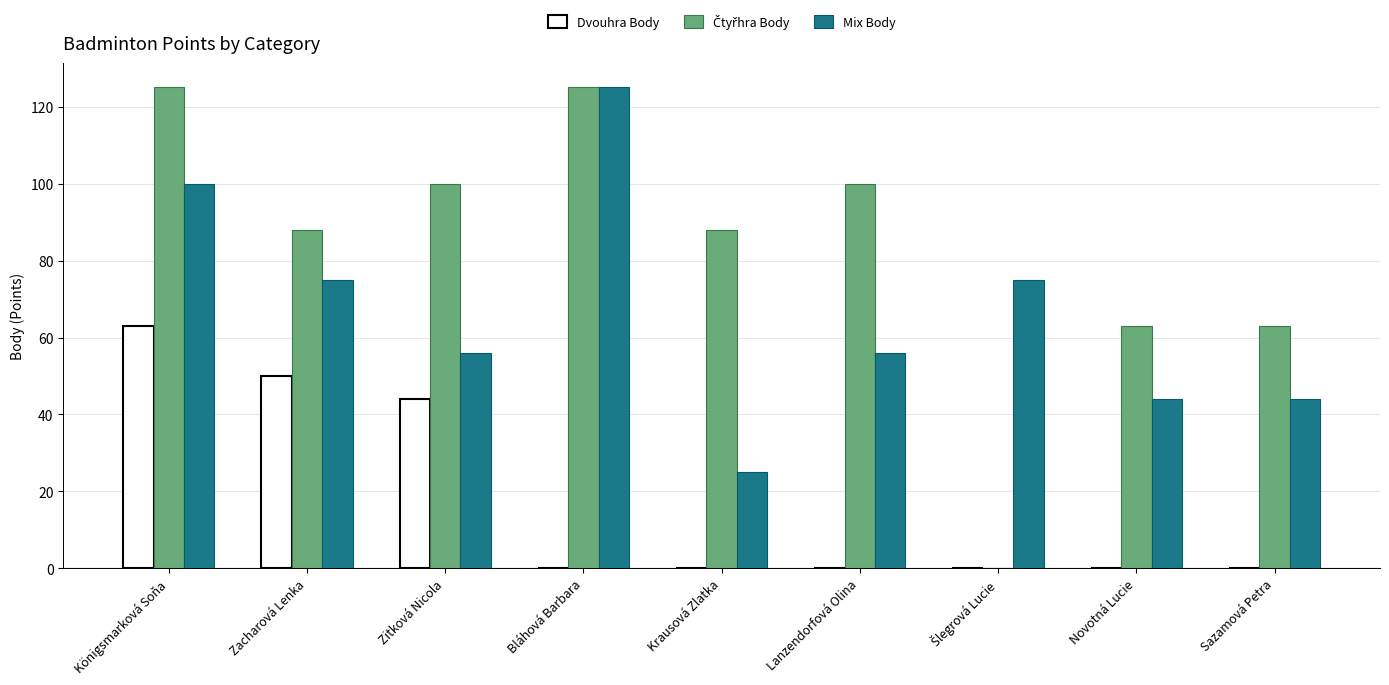

The value of Mix Body at Krausová Zlatka is 5. True or false?

False